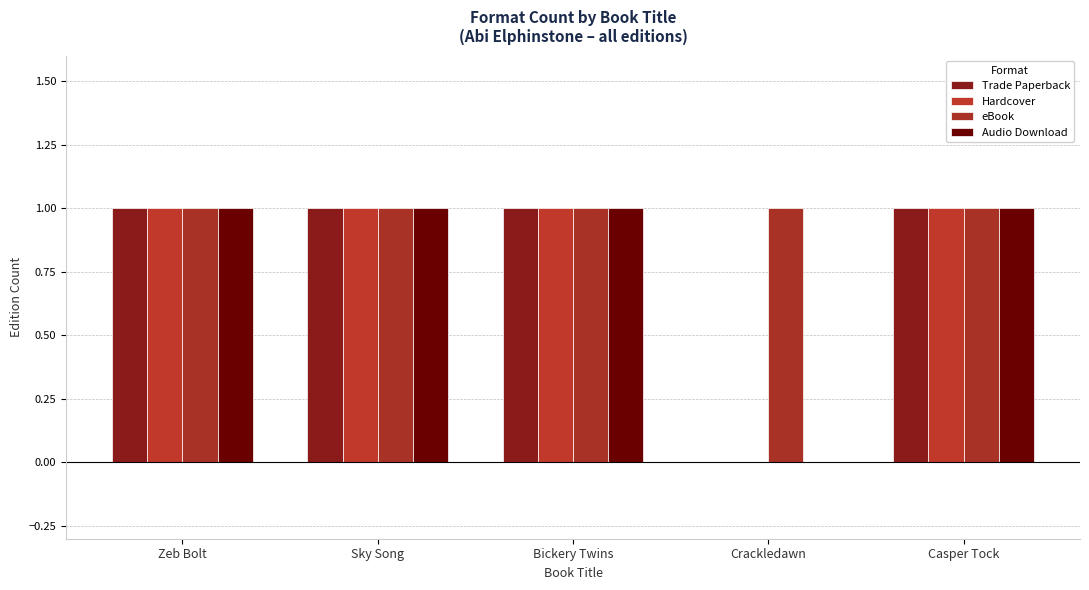

At Zeb Bolt, list the series in order from smallest to largest.

Trade Paperback, Hardcover, eBook, Audio Download